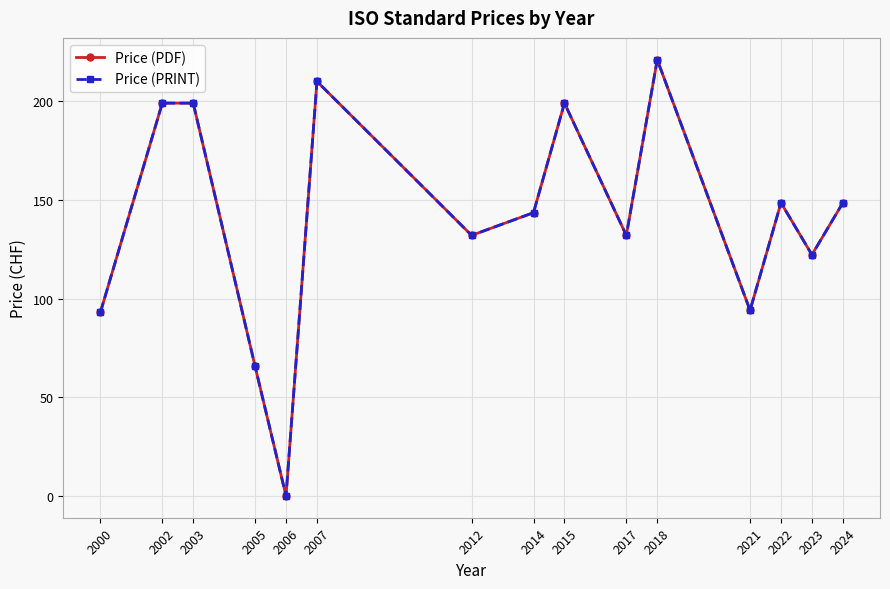

Does the chart have visible grid lines?

Yes